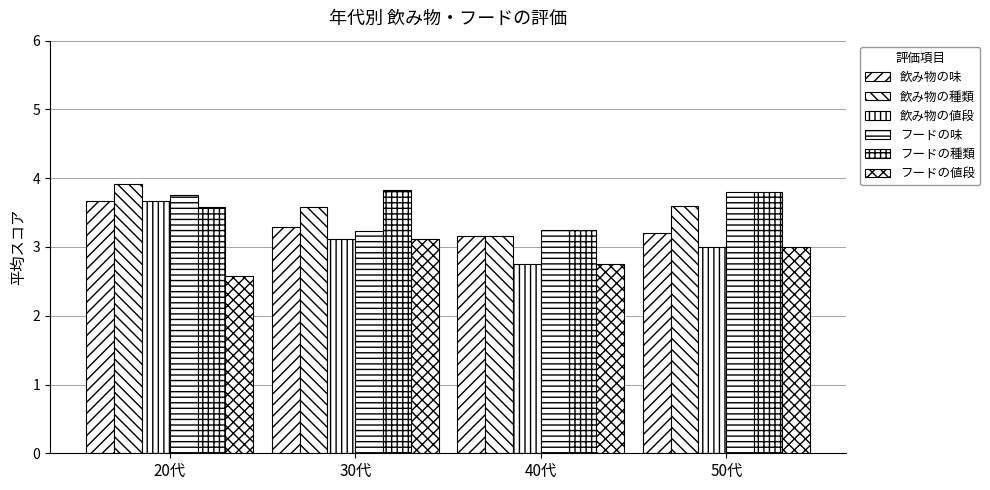

Are the bars grouped side by side (vs. stacked)?

Yes